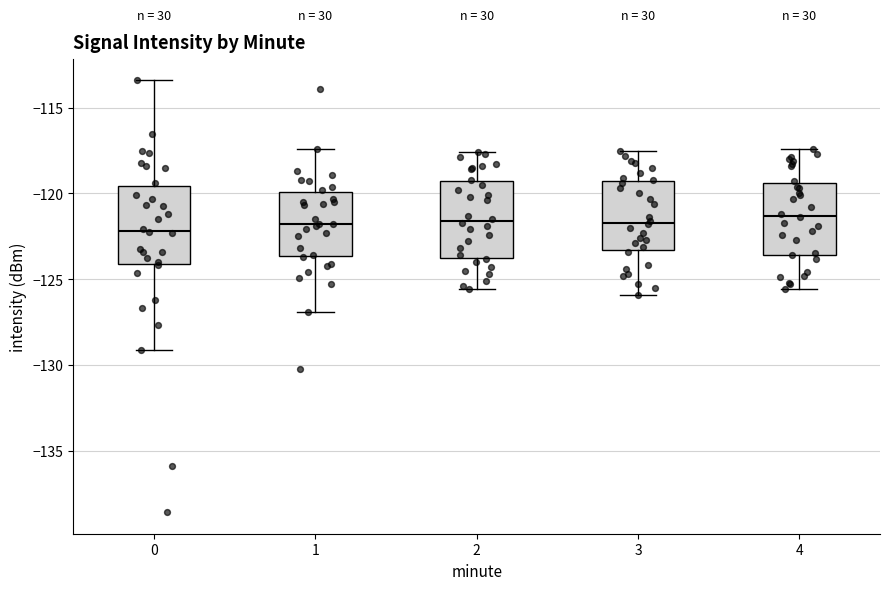

Reading left to right, read every box against the y-axis: the position of its median line, the range the box covers, and the ends of its whiskers. The values are not printed on the chart, so give them approximately, as read against the axis.

0: median -122.0, box -124.0 to -119.5, whiskers -129.0 to -113.5
1: median -122.0, box -123.5 to -120.0, whiskers -127.0 to -117.5
2: median -121.5, box -123.5 to -119.5, whiskers -125.5 to -117.5
3: median -121.5, box -123.5 to -119.0, whiskers -126.0 to -117.5
4: median -121.5, box -123.5 to -119.5, whiskers -125.5 to -117.5